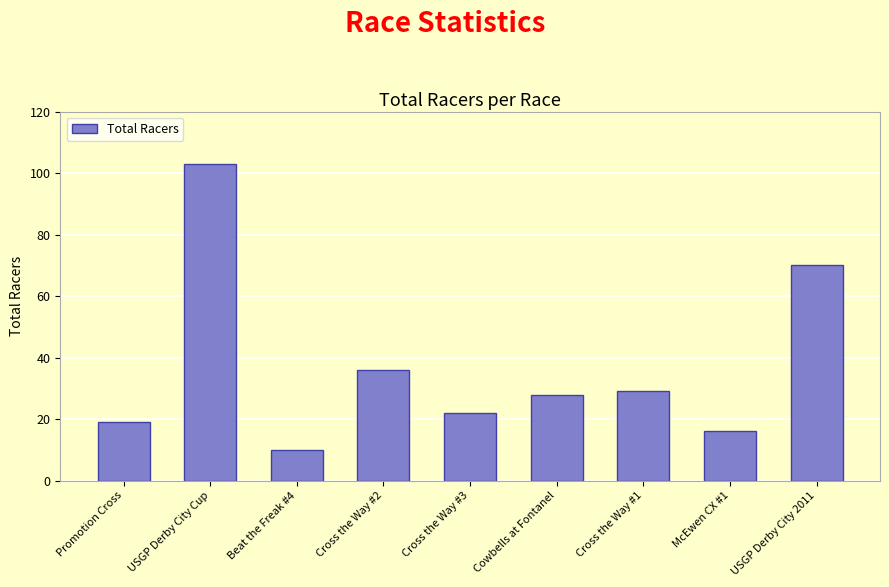

What value does the data have at Beat the Freak #4?

10